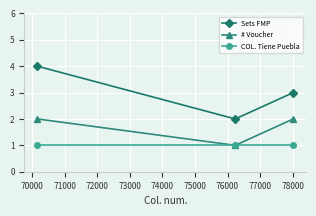

Which series has the largest total across all categories?

Sets FMP